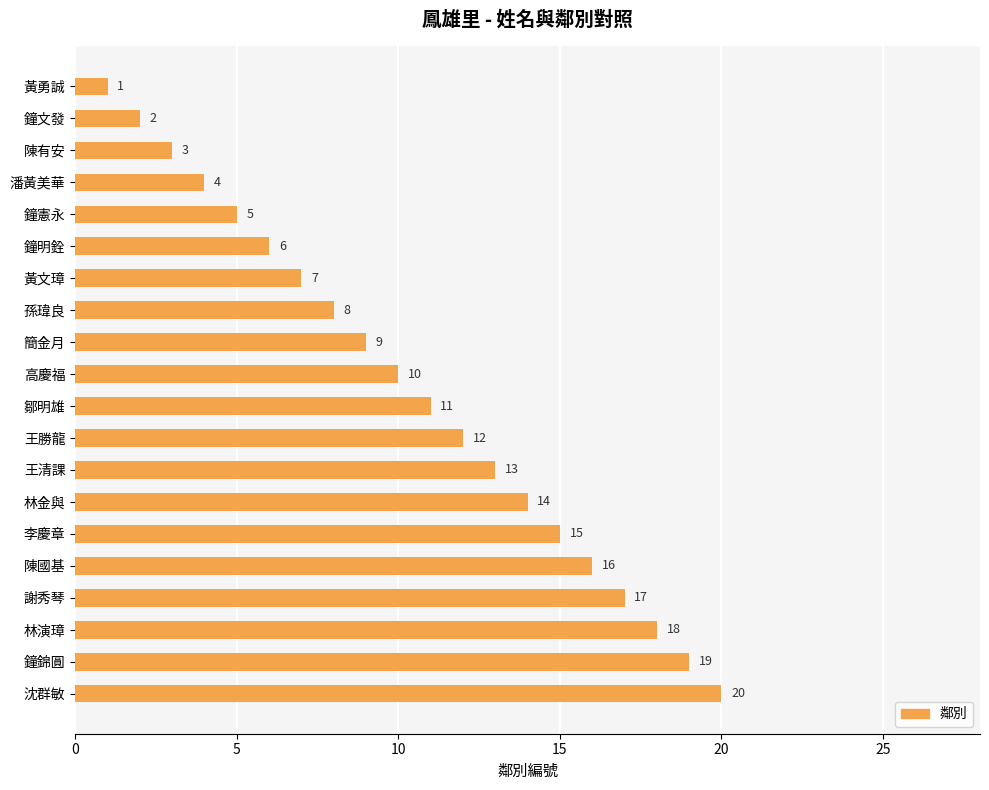

Read the value at 林演璋.

18